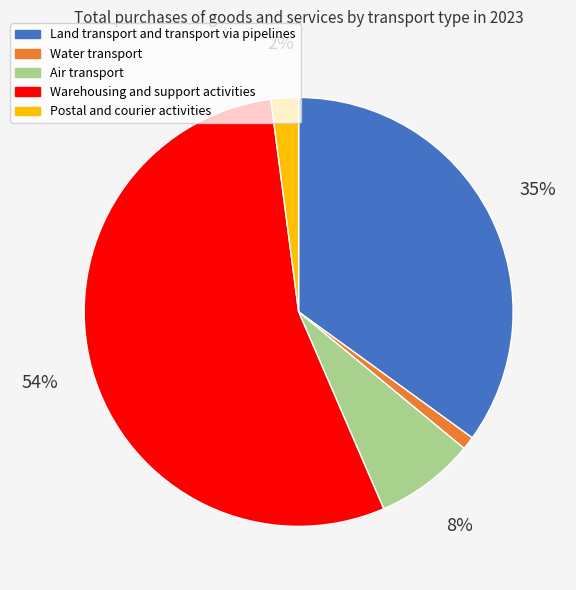

What is the ratio of the value at Air transport to the value at Land transport and transport via pipelines?

0.2